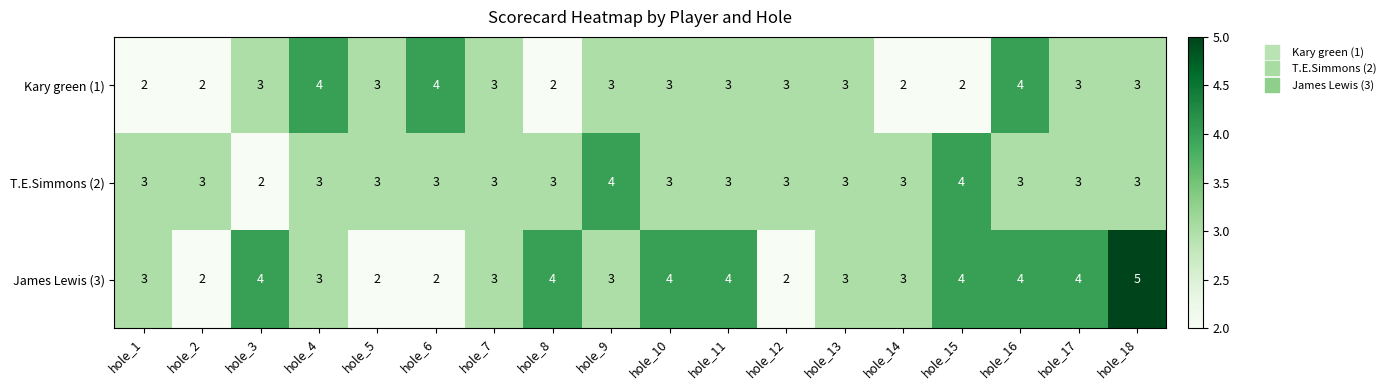

Rank the series by their average value, from highest to lowest.

James Lewis (3), T.E.Simmons (2), Kary green (1)